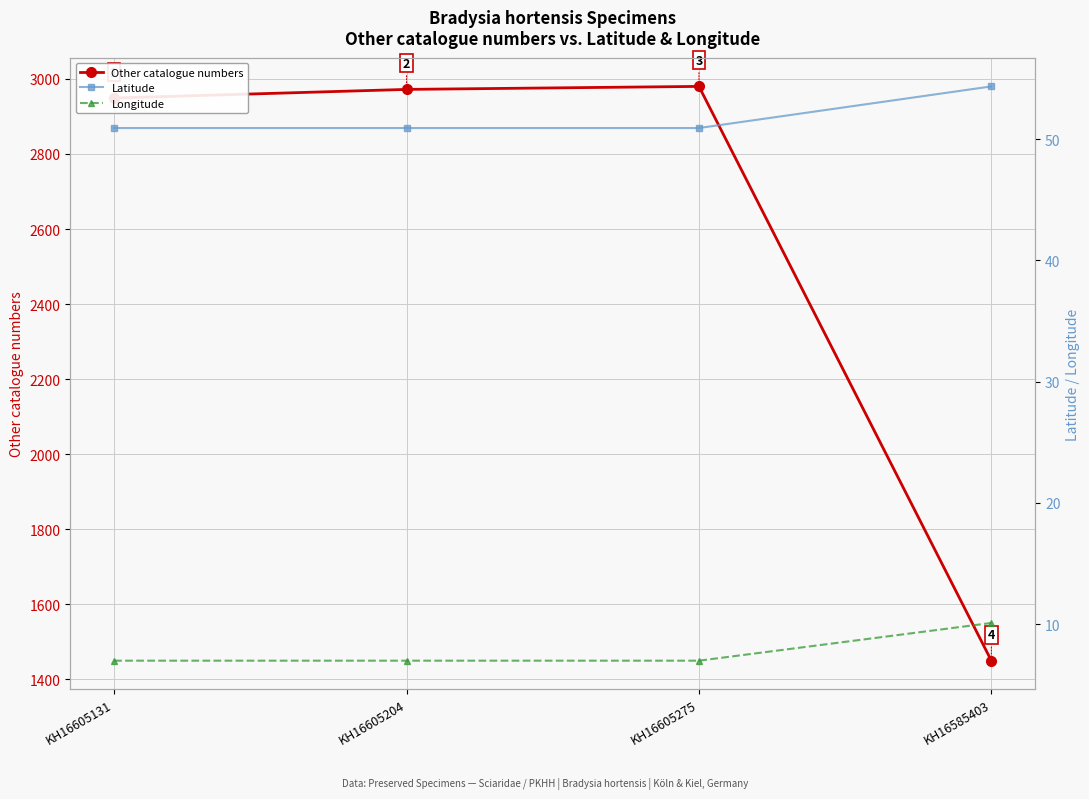

At which label is Latitude closest to 52?

KH16605131